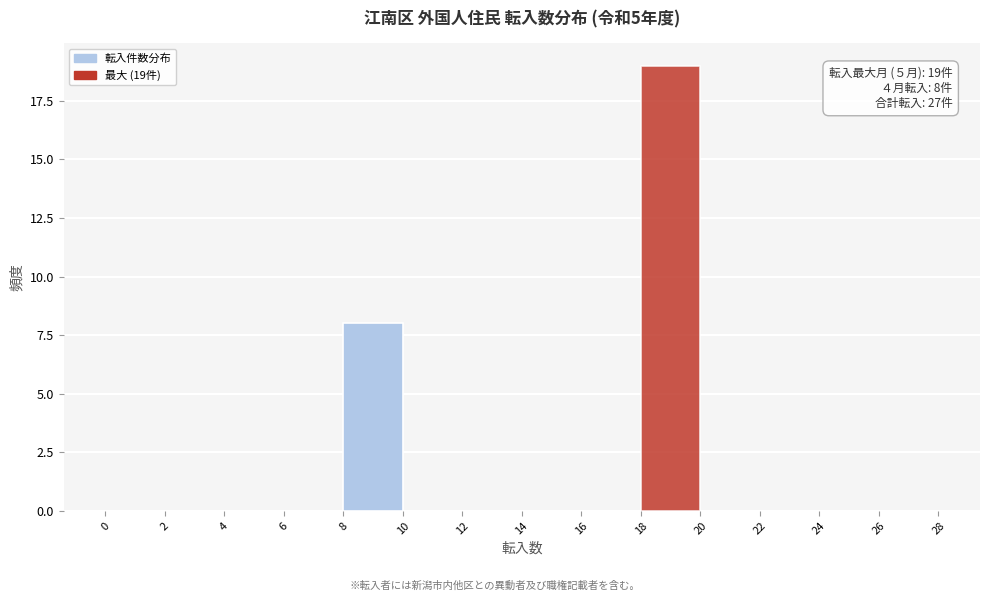

Which range on the x-axis has the tallest bar?

18 to 20